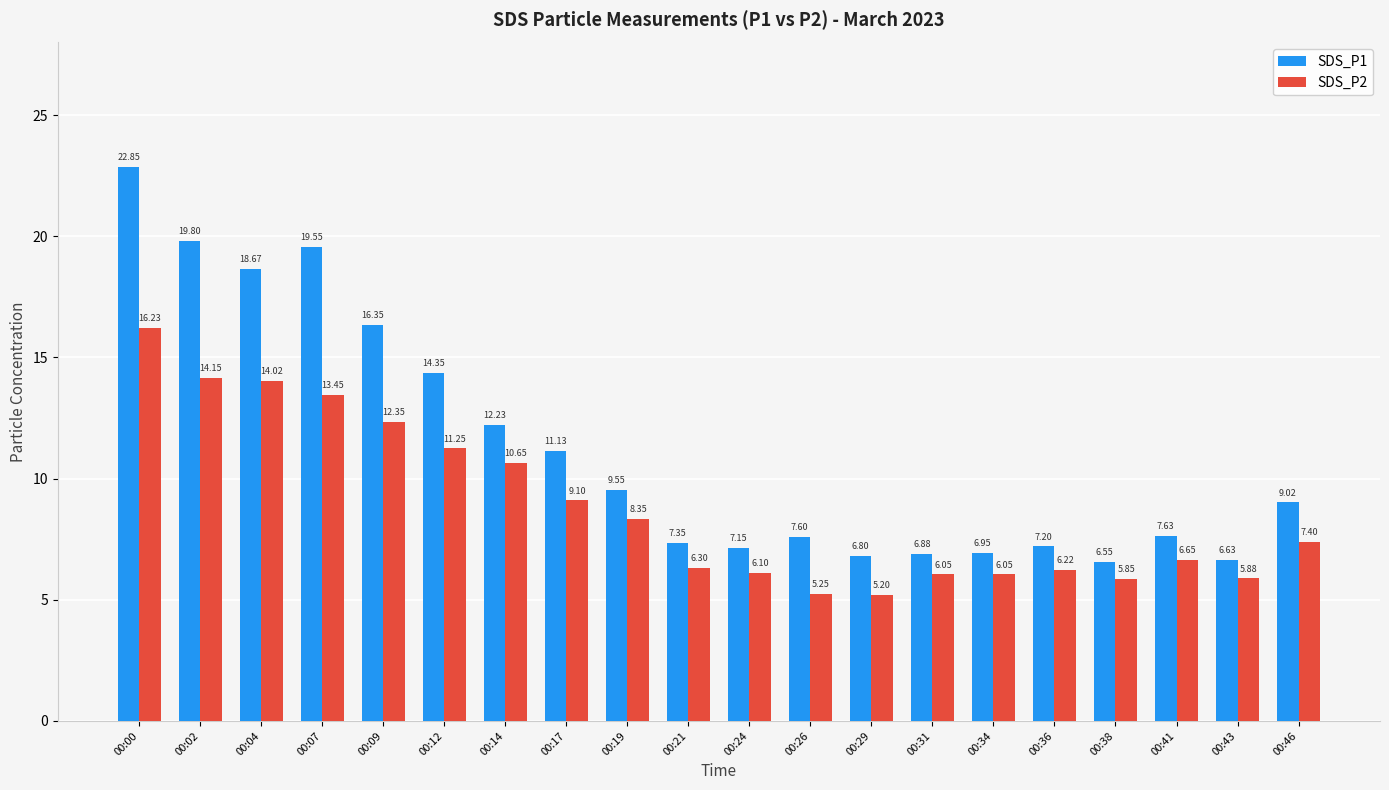

Which series has the widest spread of values?

SDS_P1